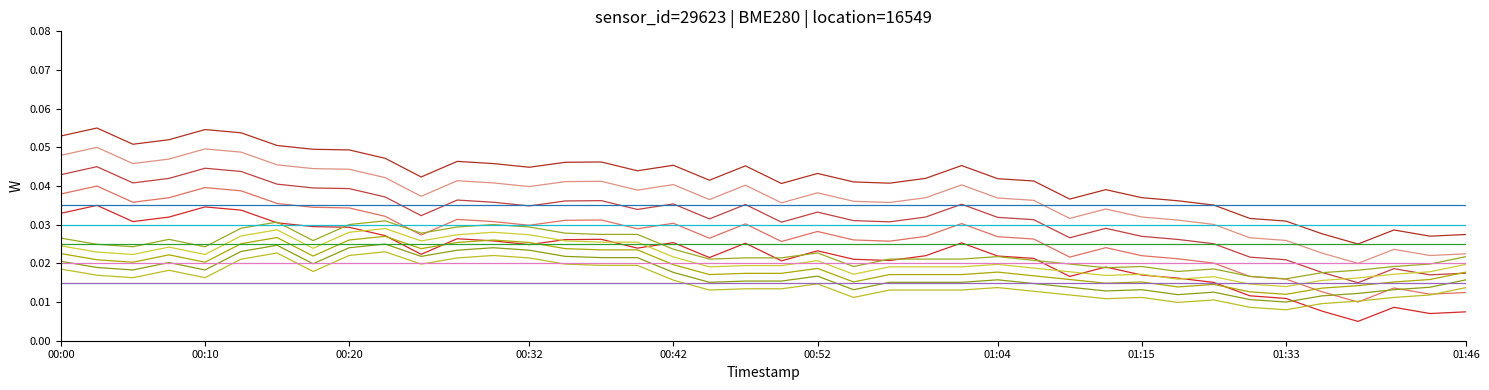

How many lines are shown in the chart?

15